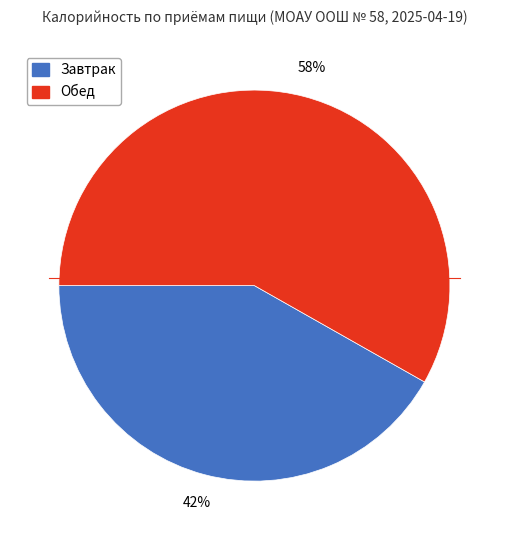

To the nearest percent, what is the combined percentage of Обед and Завтрак?

100%